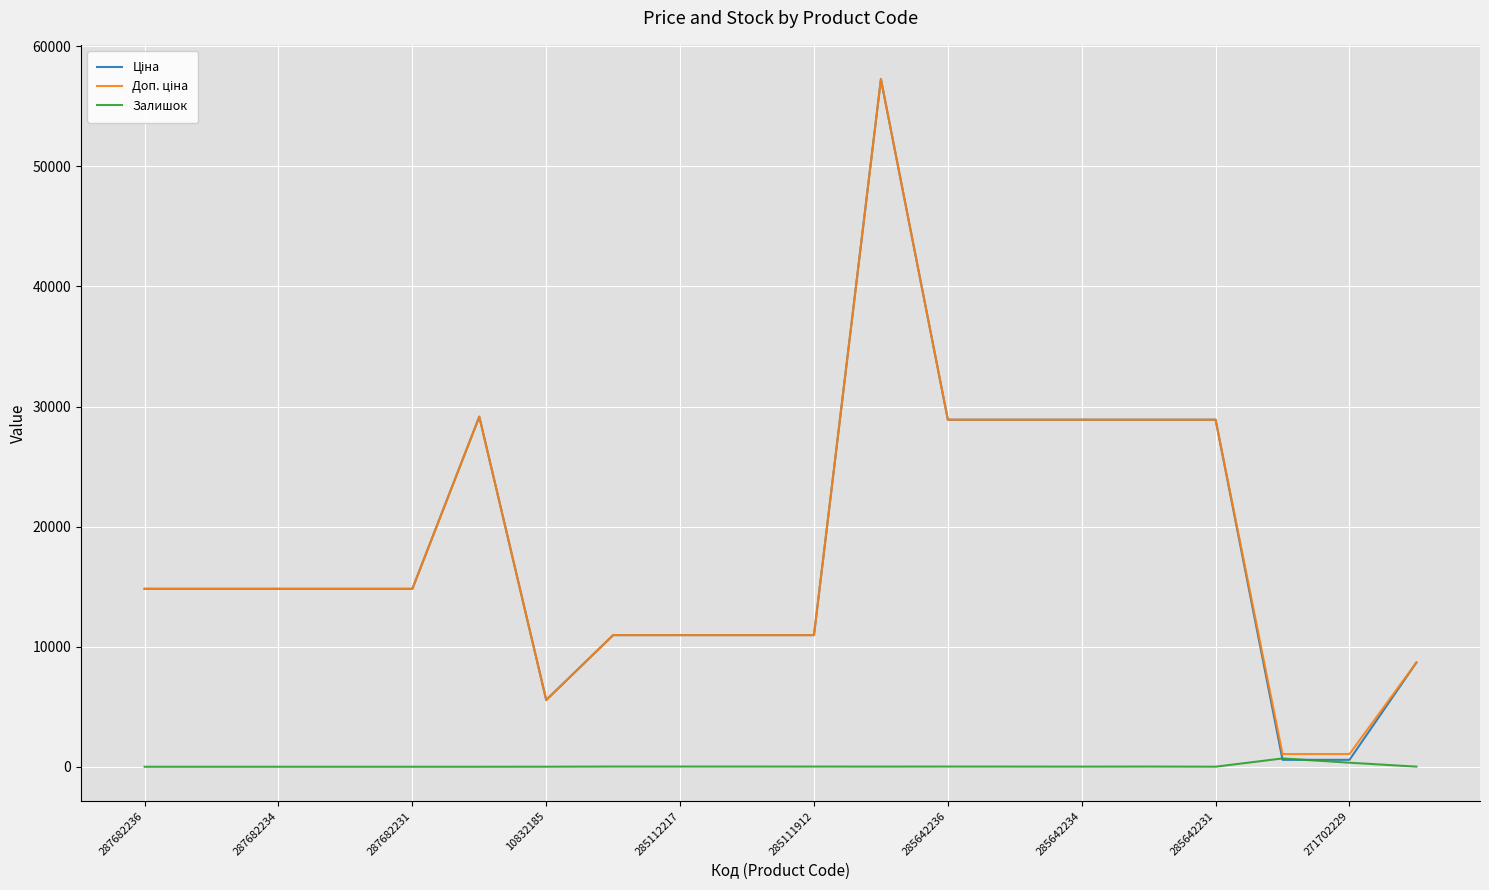

What is the greatest value displayed?

57258.0